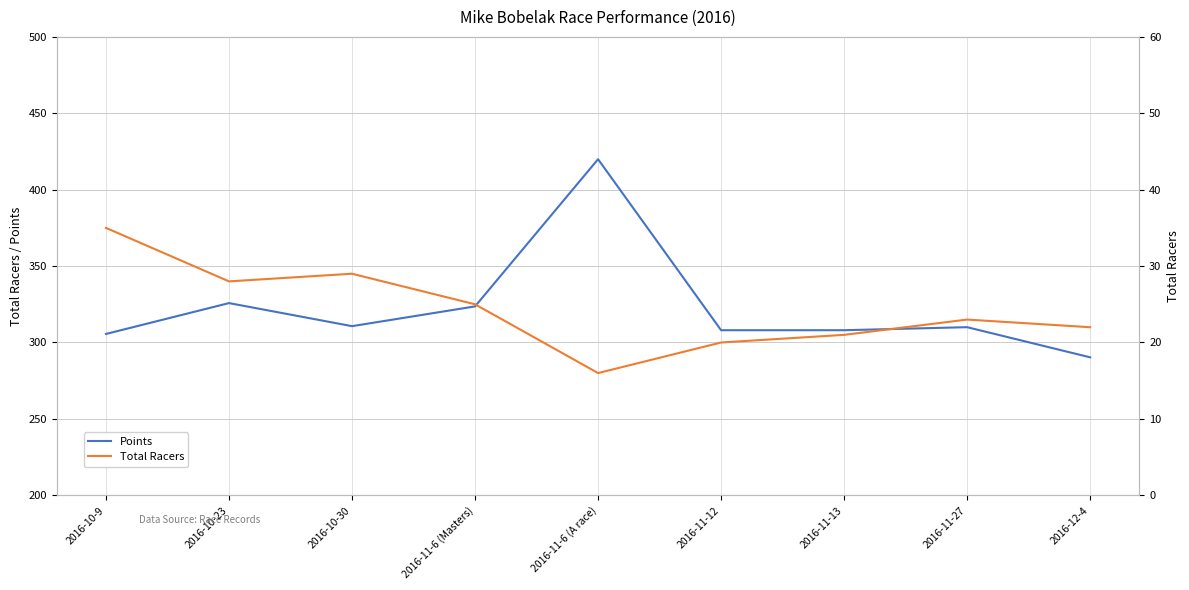

Where is the first local minimum for Total Racers?

2016-10-23